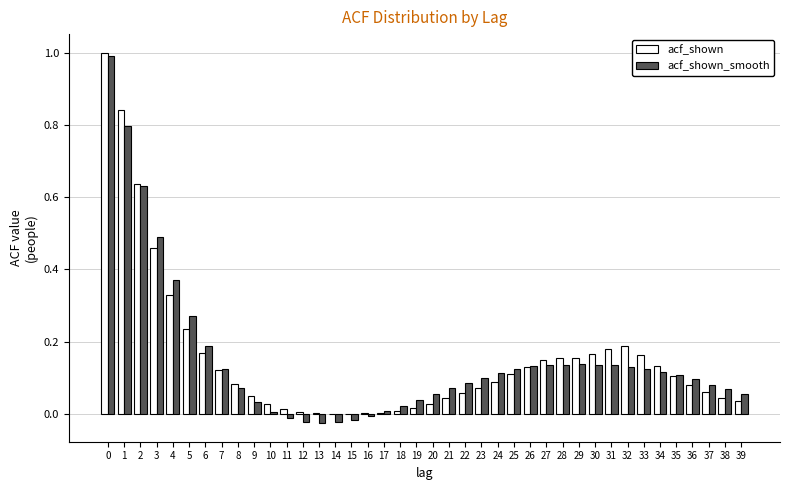

Is the value of acf_shown_smooth at 38 greater than the value of acf_shown at 1?

No